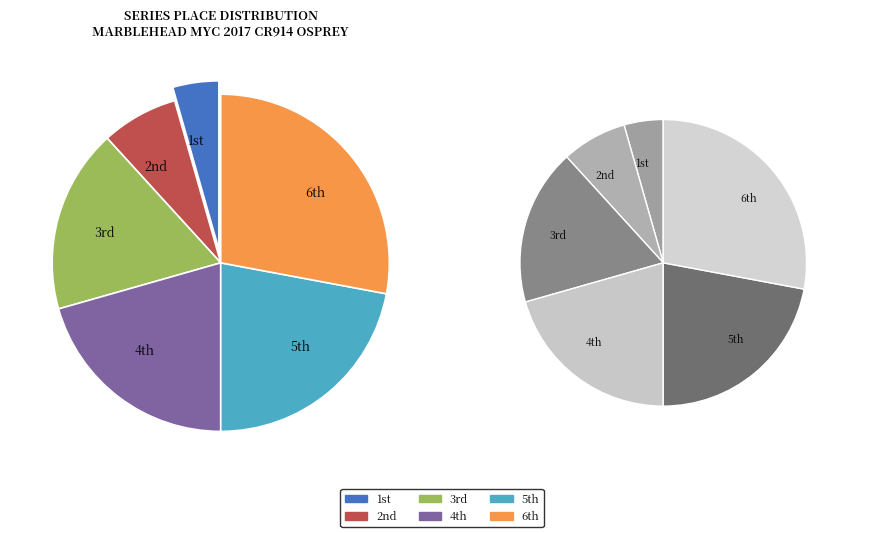

Which slice is the largest?

6th